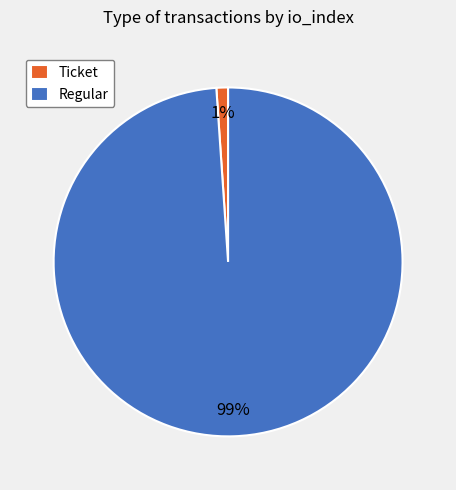

What is the majority slice?

Regular